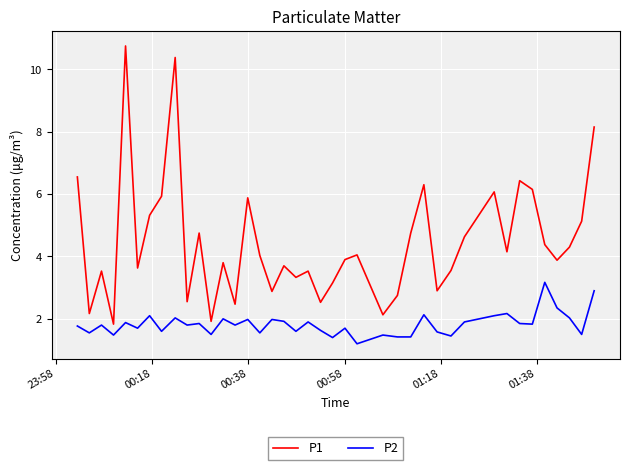

What is the highest value of the P1 series?

10.8